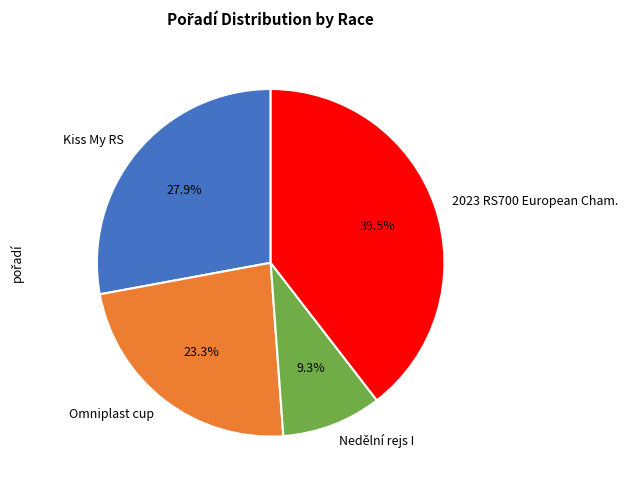

Does Omniplast cup account for over 50% of the chart?

No